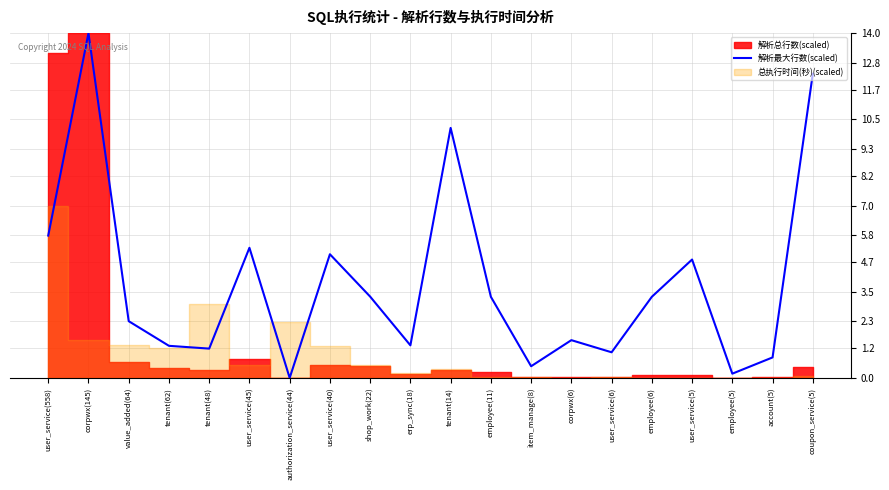

At which label does 解析最大行数(scaled) first exceed 3?

user_service(558)